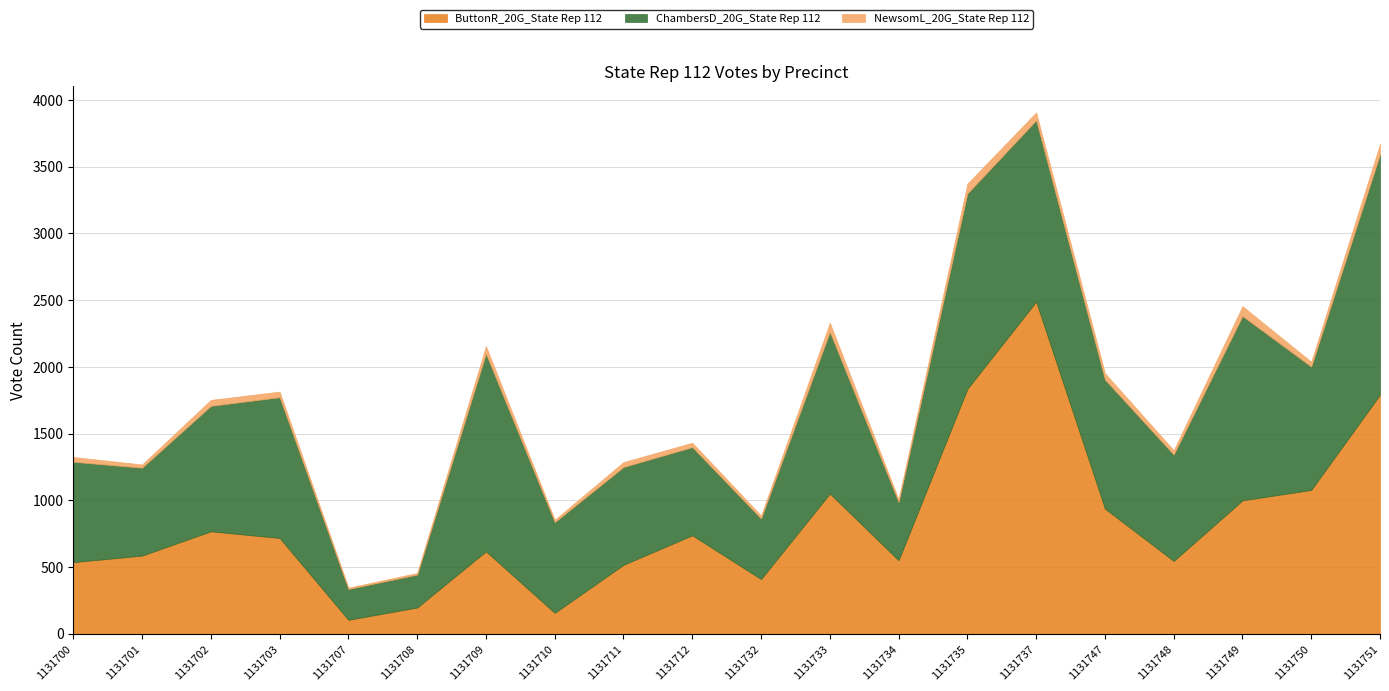

At which category does the chart reach its peak across all series?

1131737